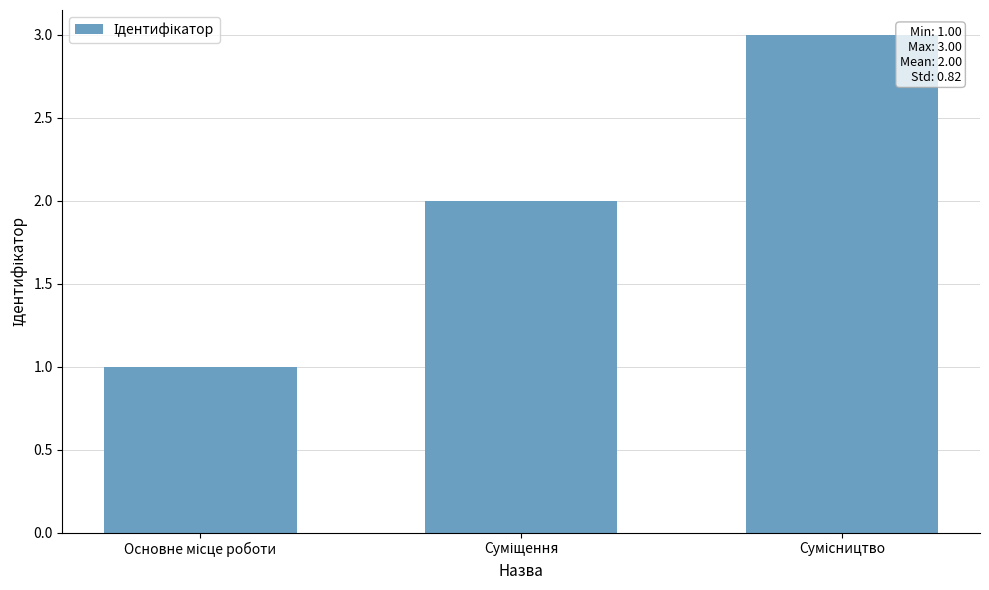

What is the sum of all values?

6